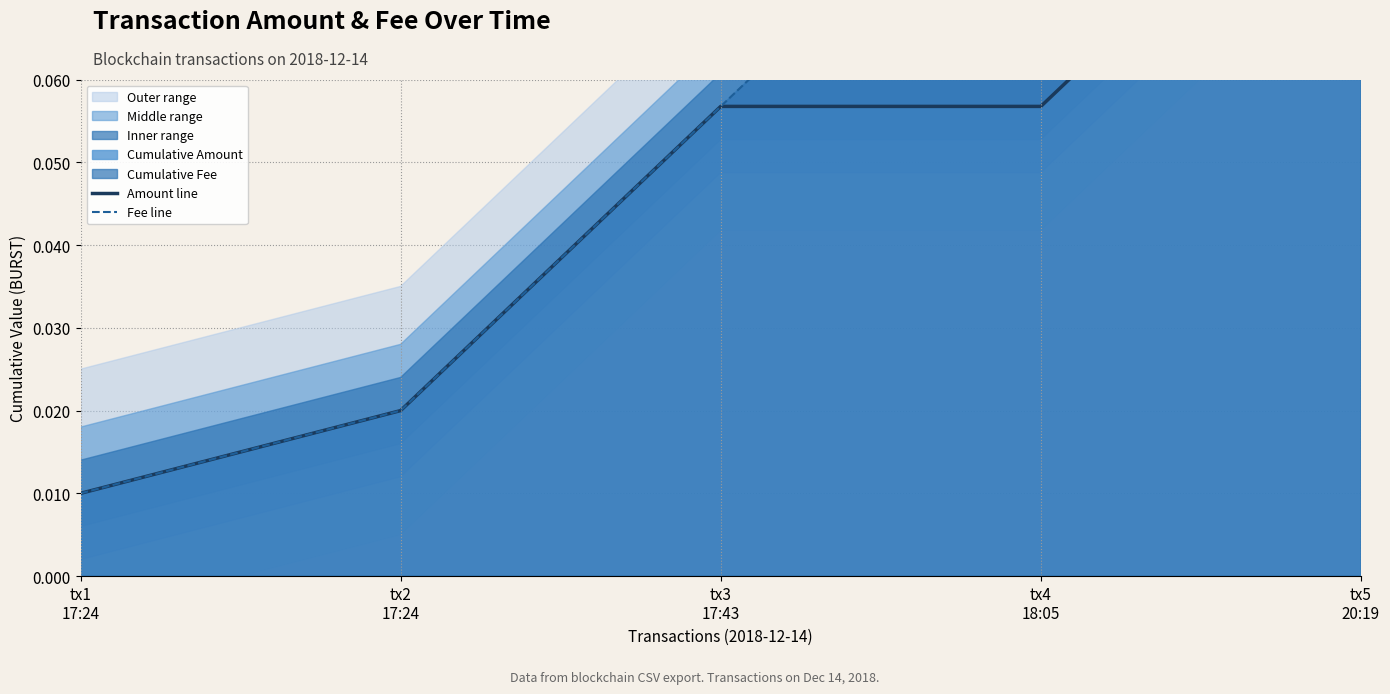

Rank the series by their average value, from highest to lowest.

Fee line, Amount line